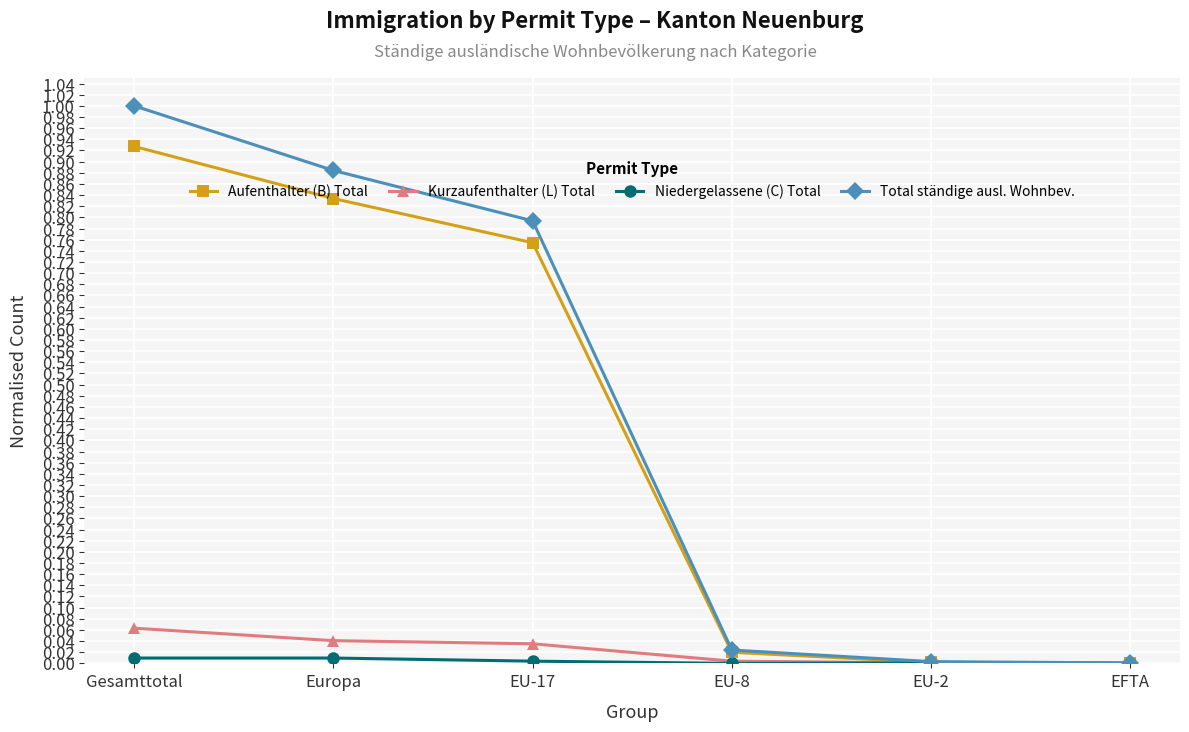

At which category is the sum across all series the highest?

Gesamttotal